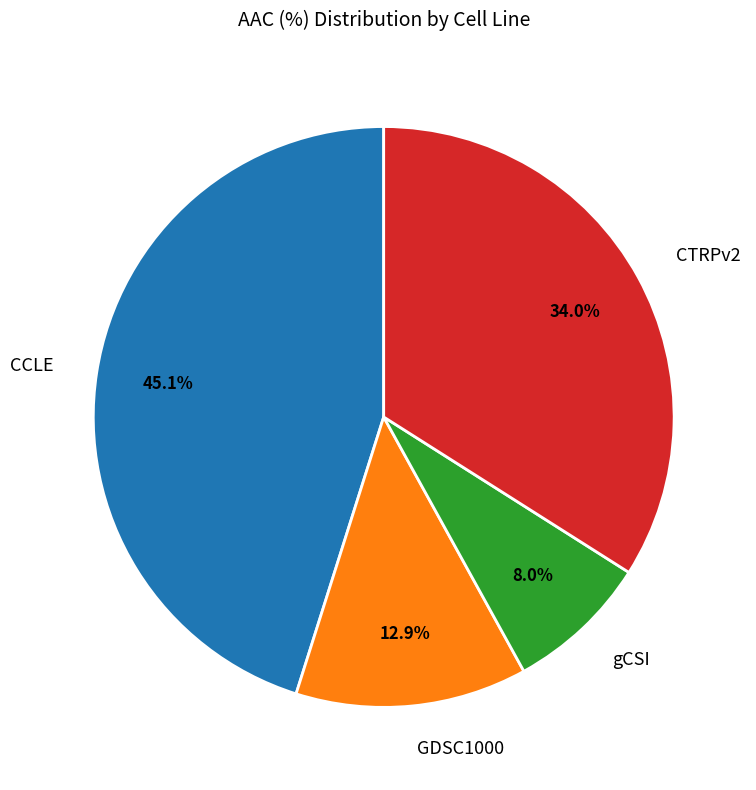

The gCSI slice represents 8% of the pie. True or false?

True